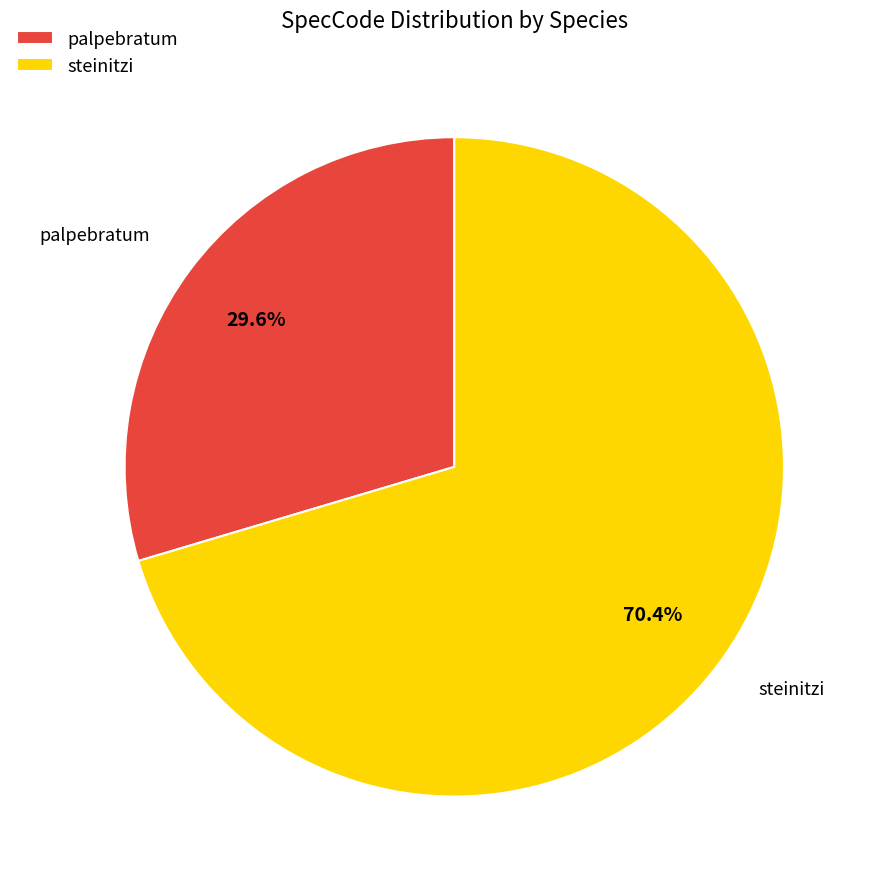

How many segments does this pie chart have?

2